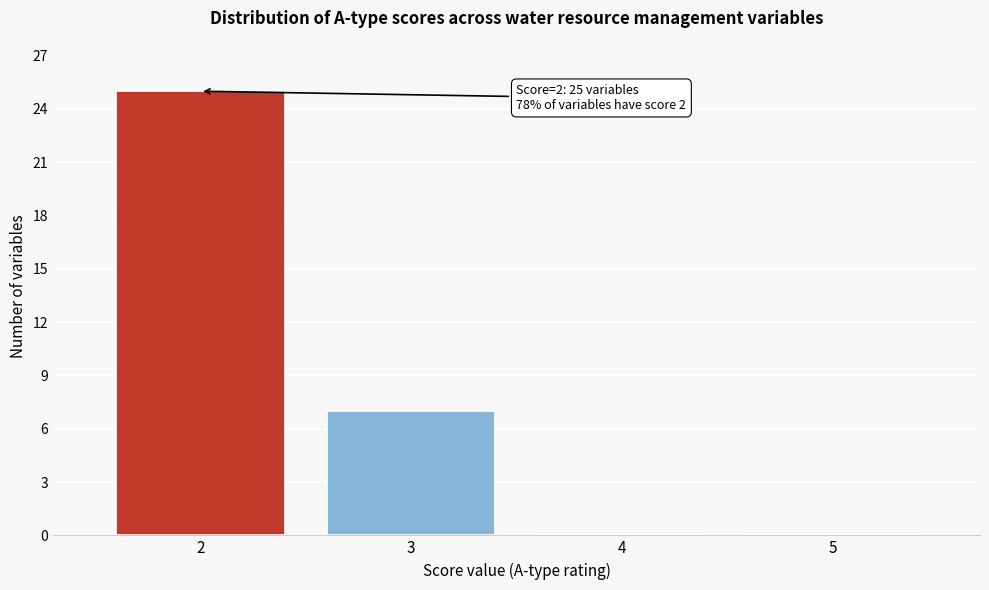

Which range on the x-axis has the tallest bar?

1.5 to 2.5